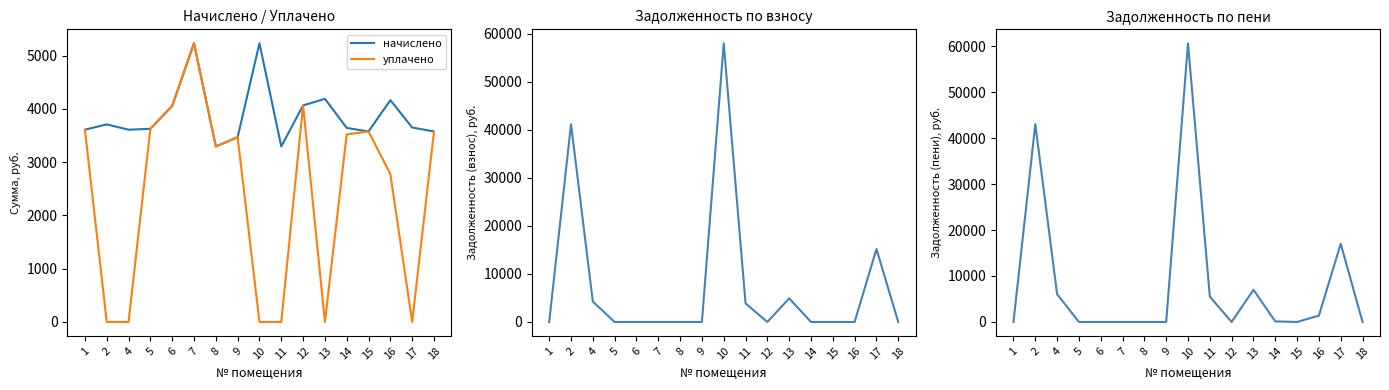

What is the value of the задолженность (взнос) point at the 9th from the left?

58005.0